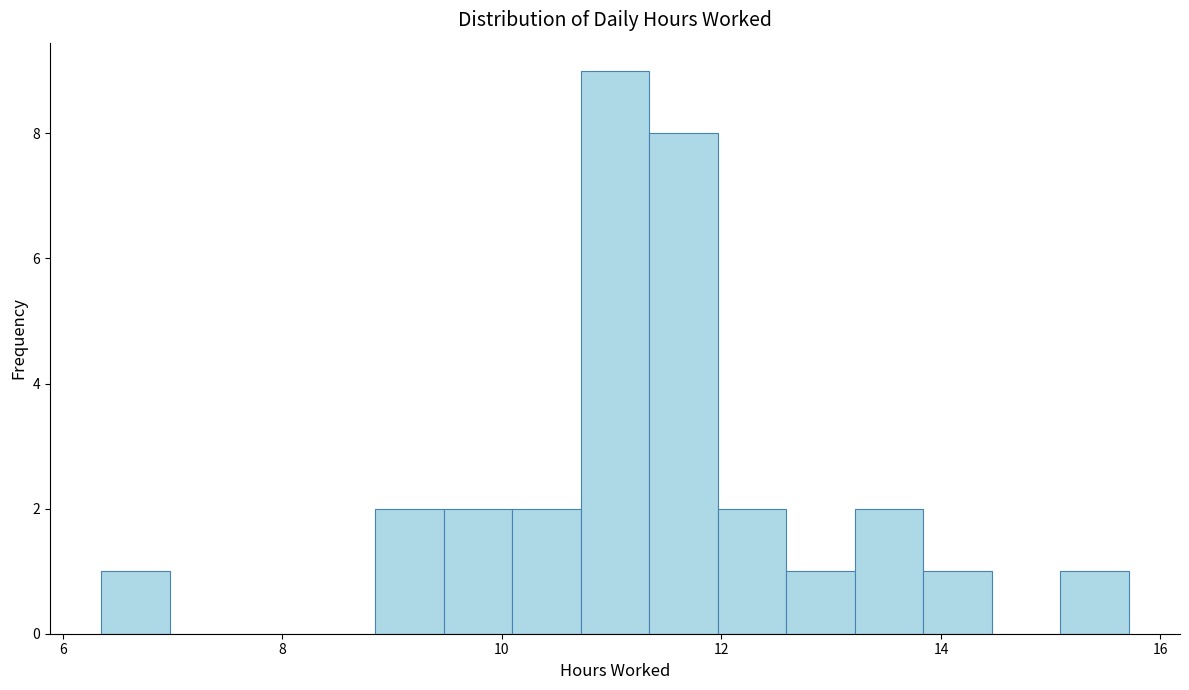

Around what value on the x-axis is the tallest bar? Give the approximate position of its centre, as read against the axis.

11.0